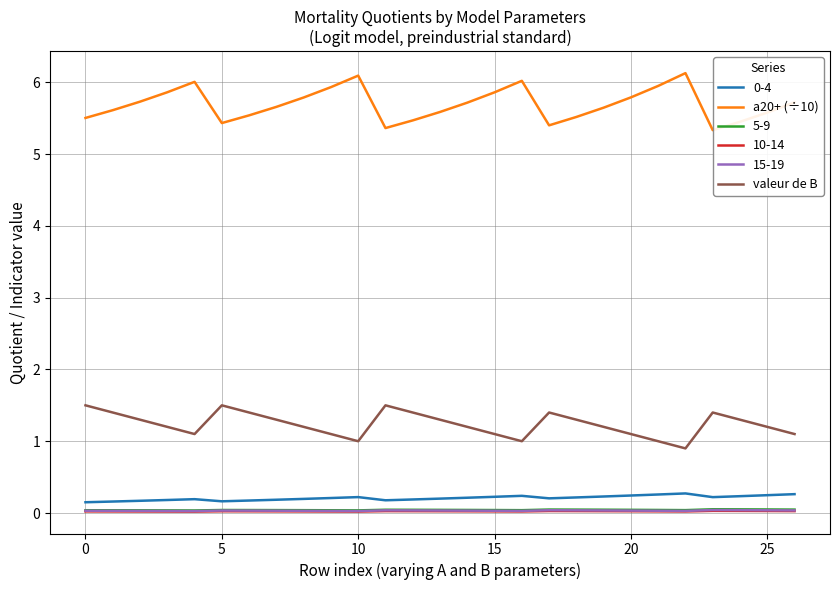

Which series has the largest total across all categories?

a20+ (÷10)